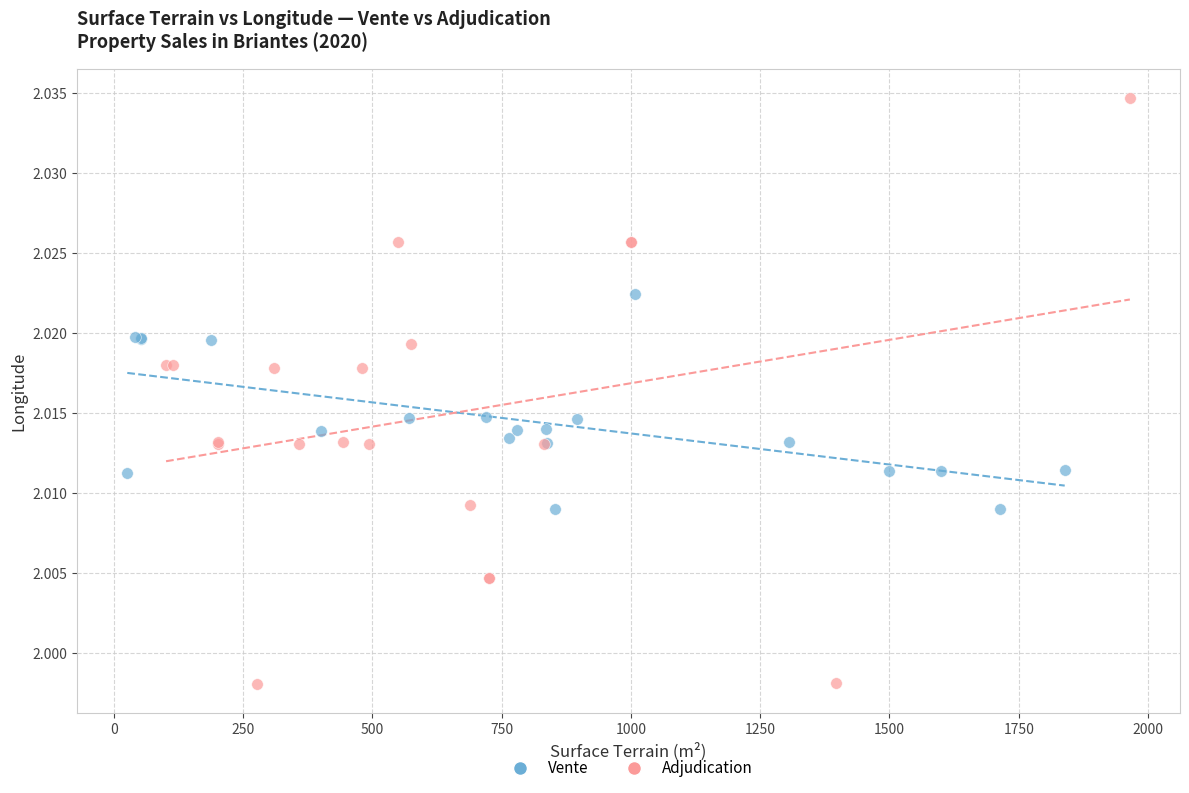

Which series reaches the minimum Y coordinate?

Adjudication